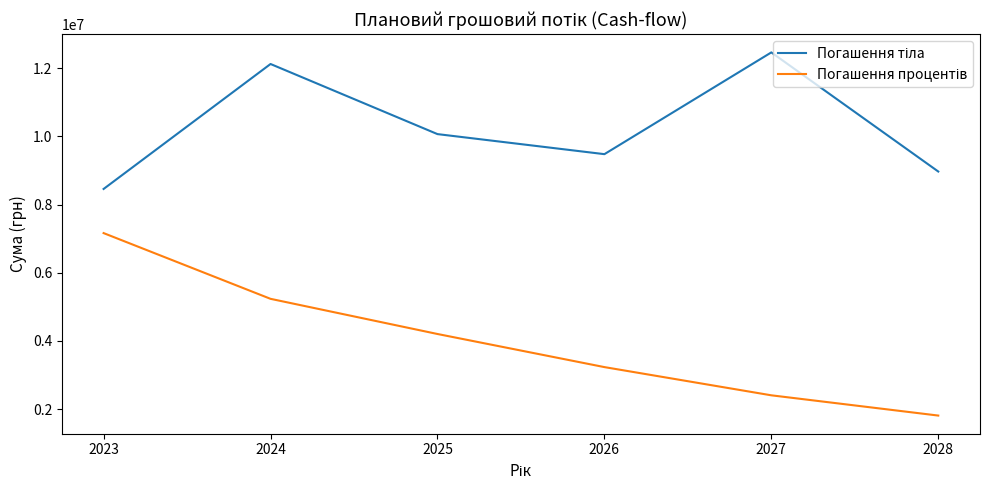

What is the spread (max minus min) of values at 2025?

5863383.4